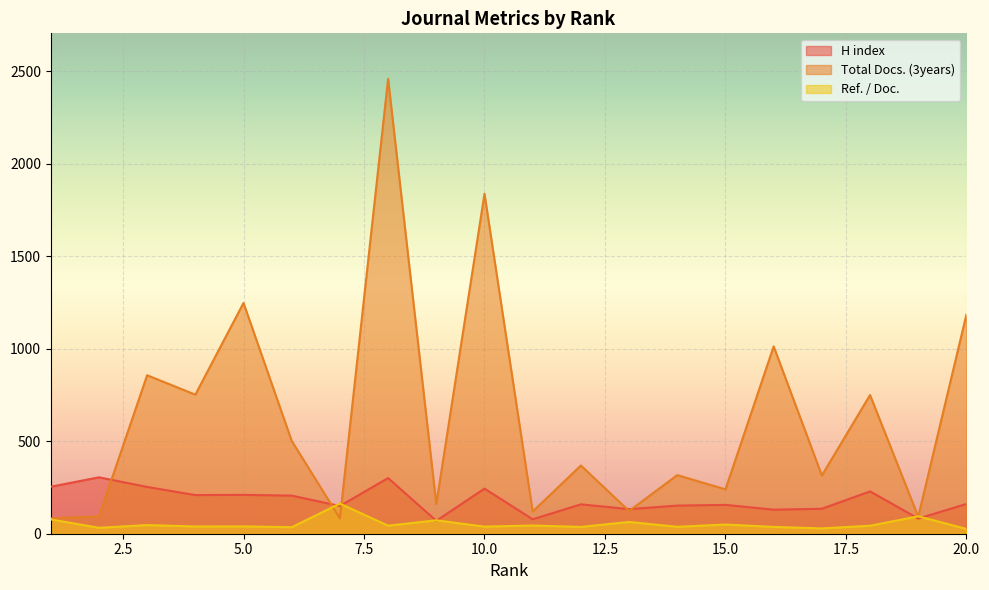

How many interior local peaks does the Ref. / Doc. series have?

8